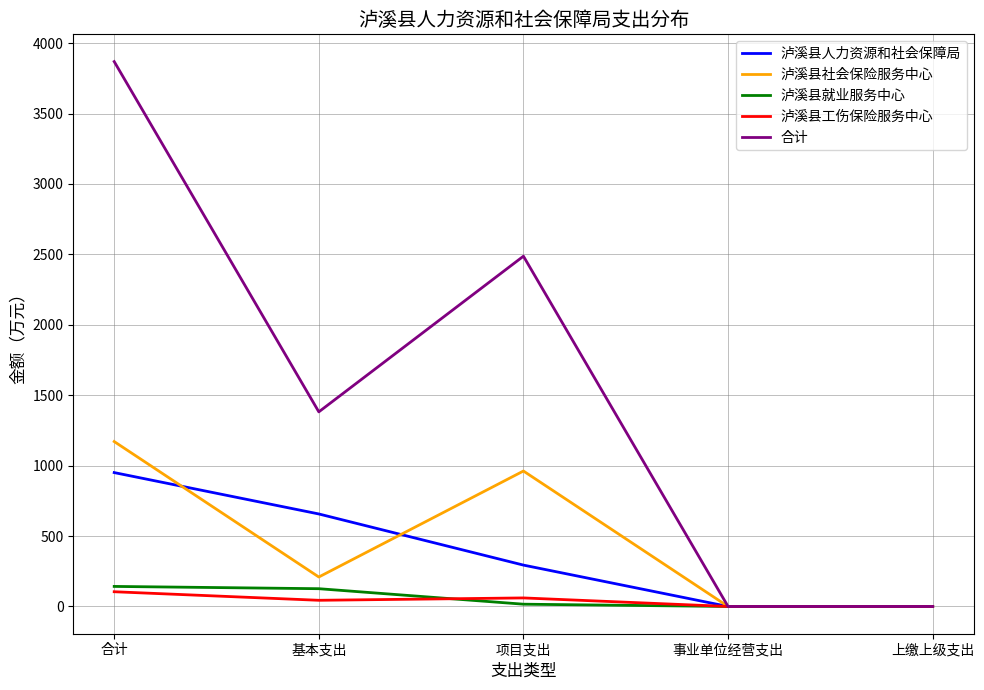

Is it true that 泸溪县人力资源和社会保障局 equals 656.9 at 基本支出?

True